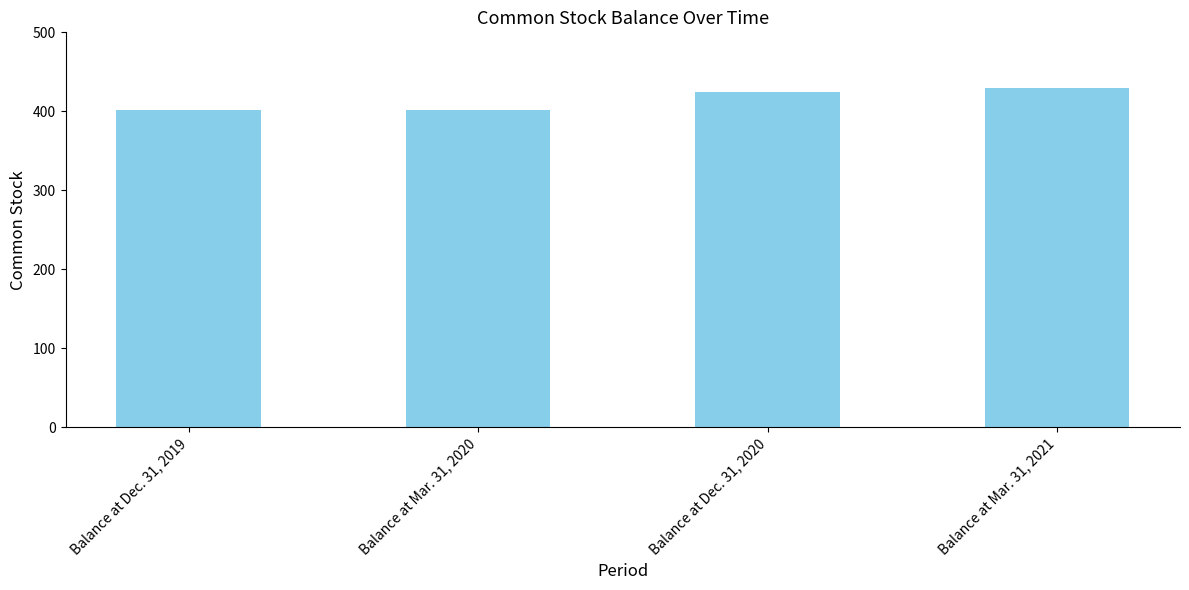

What is the difference between the values at Balance at Mar. 31, 2020 and Balance at Mar. 31, 2021?

28